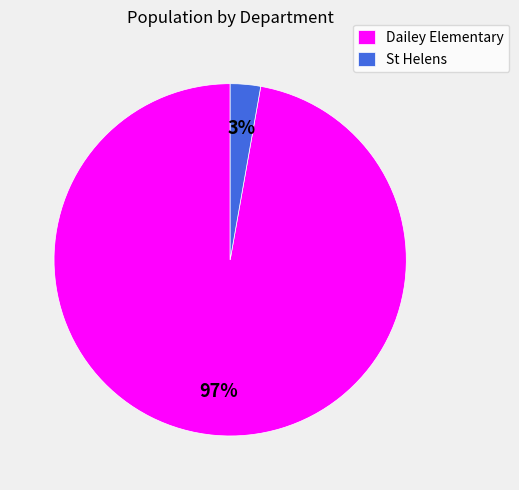

How many segments does this pie chart have?

2